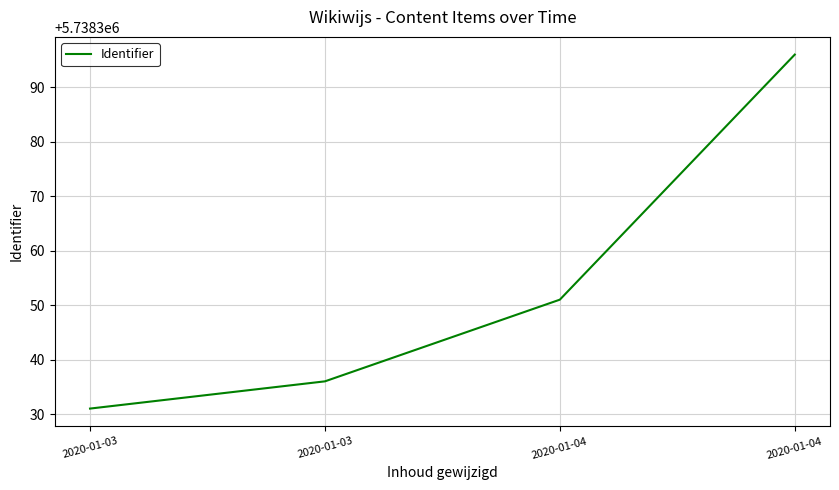

The chart shows a value of 5738331 at 2020-01-03. True or false?

True